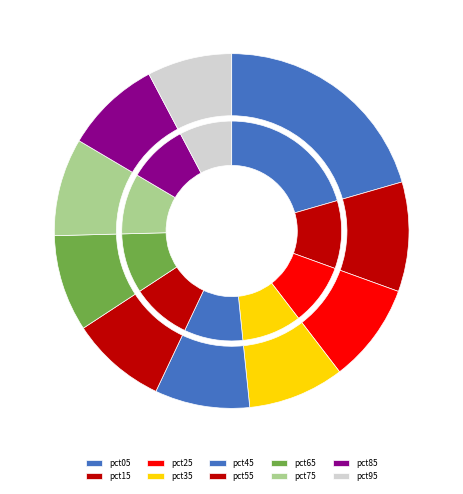

True or false: pct05 accounts for 14% of the total.

False